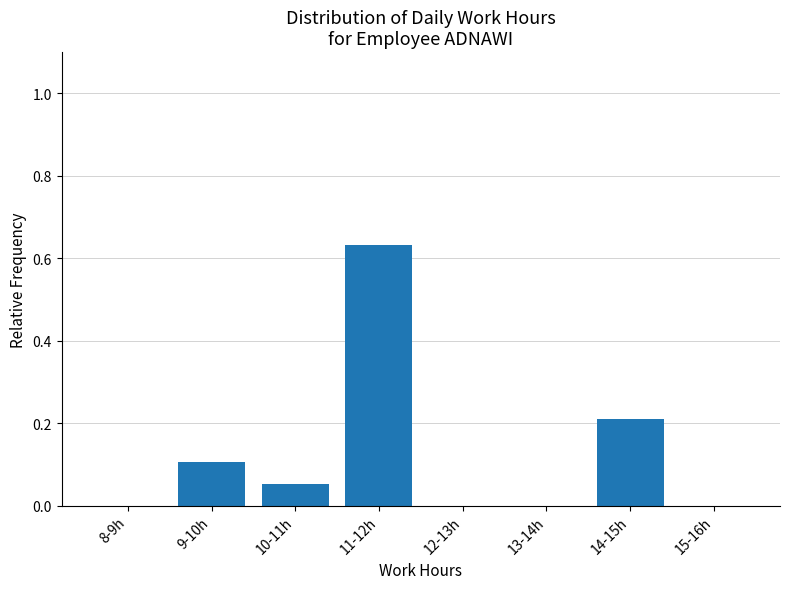

At which category does the chart reach its peak across all series?

11-12h